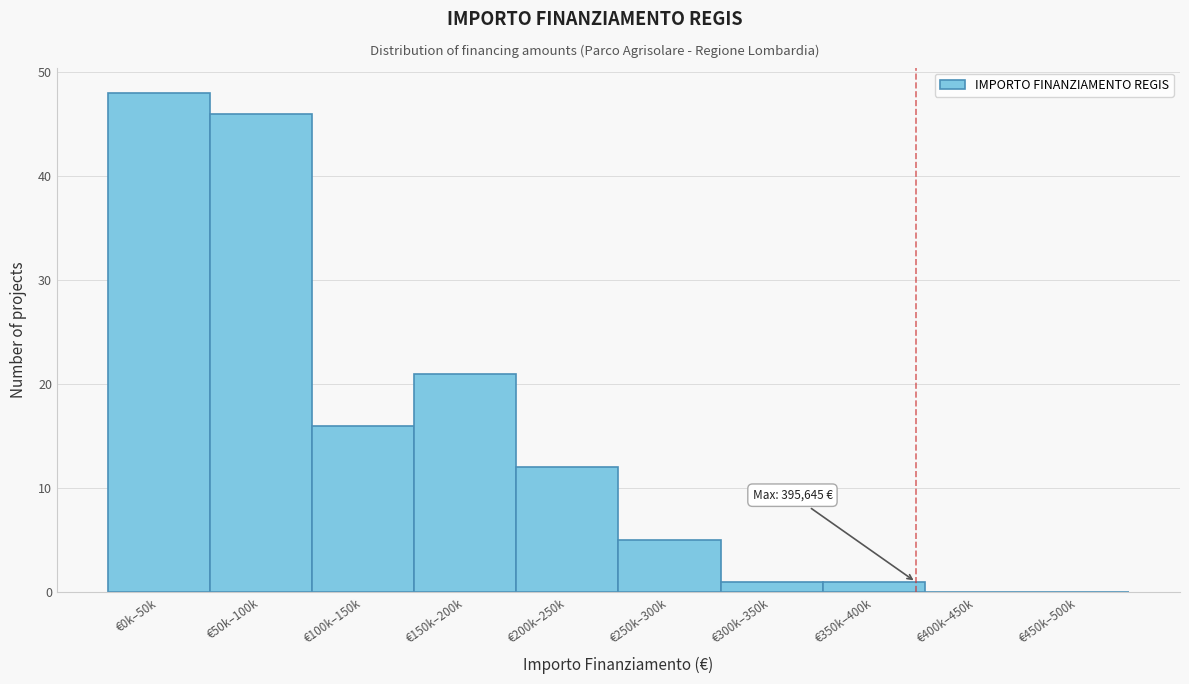

Reading right to left, extract all data points from this chart.

€450k–500k=0	€400k–450k=0	€350k–400k=1	€300k–350k=1	€250k–300k=5	€200k–250k=12	€150k–200k=21	€100k–150k=16	€50k–100k=46	€0k–50k=48